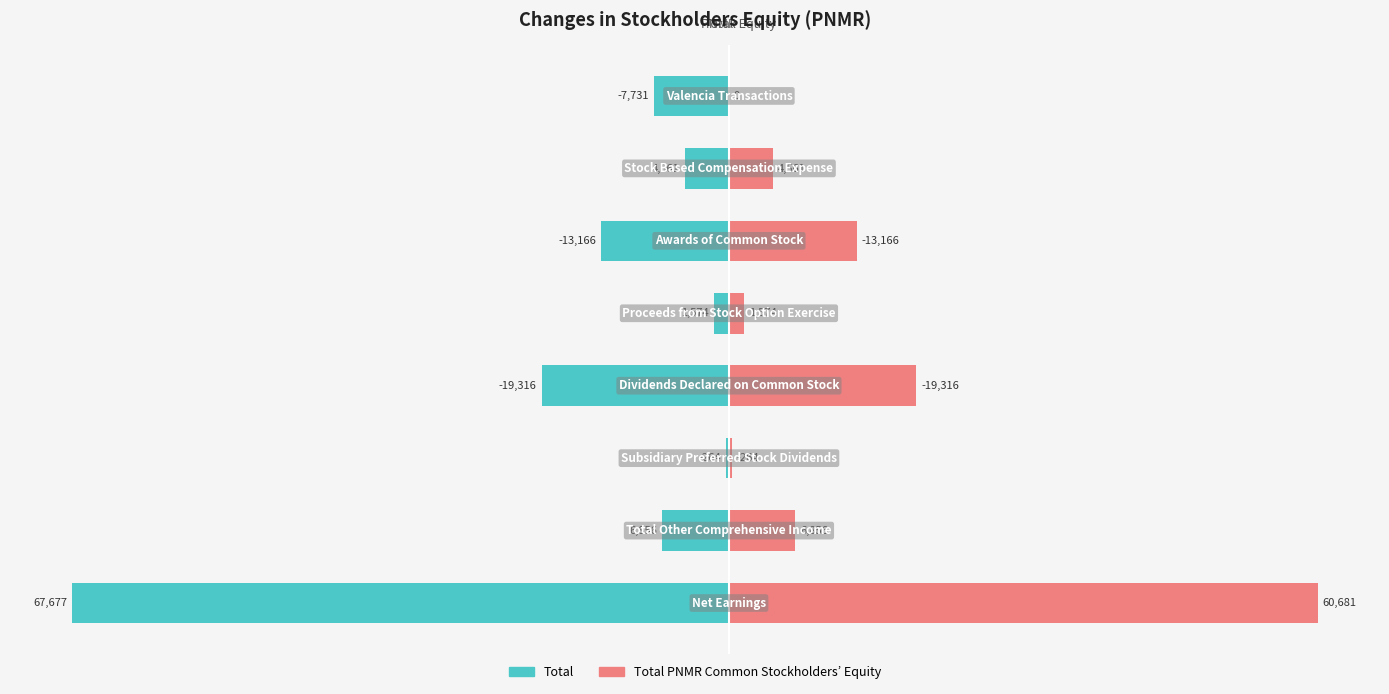

What is the maximum value for Total PNMR Common Stockholders’ Equity?

60681